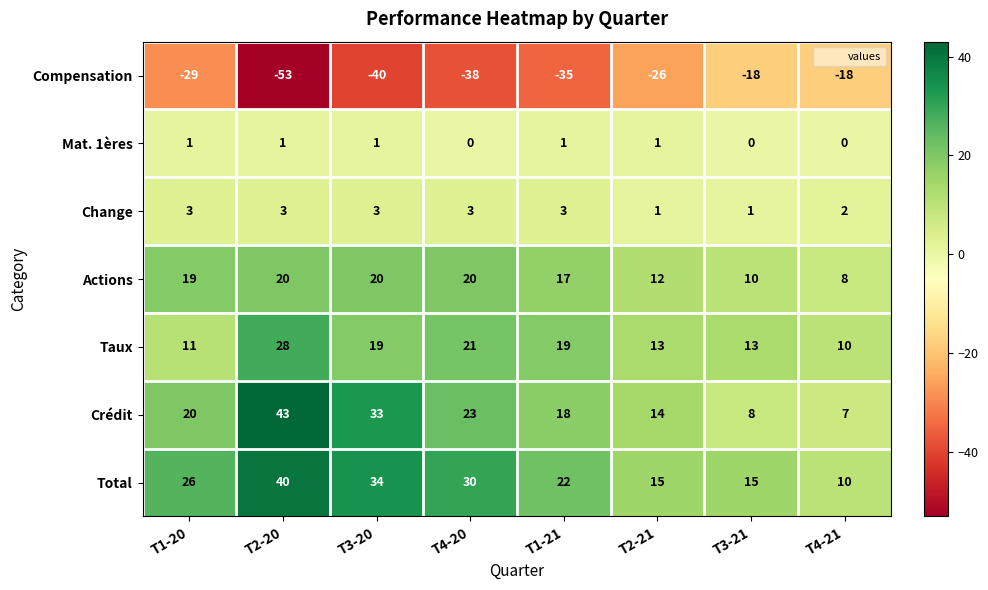

What is the sum of all Total values?

192